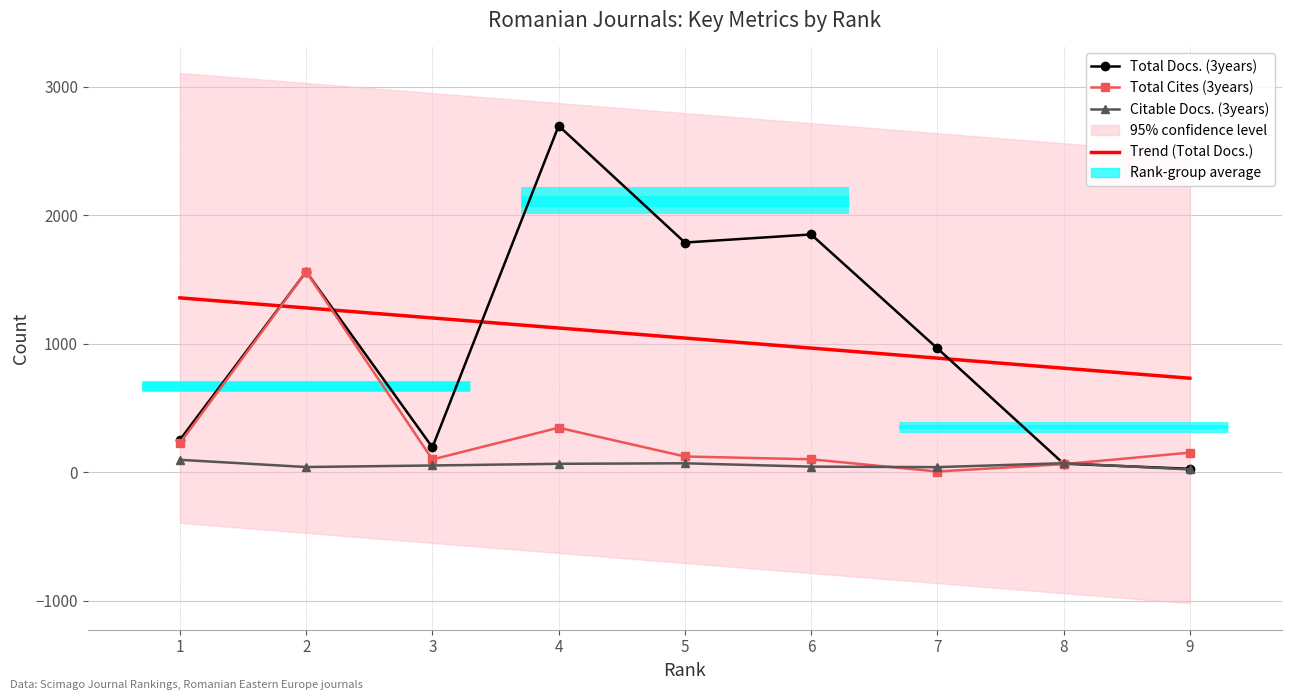

True or false: Citable Docs. (3years) has a value of 22.8 at 6.

False